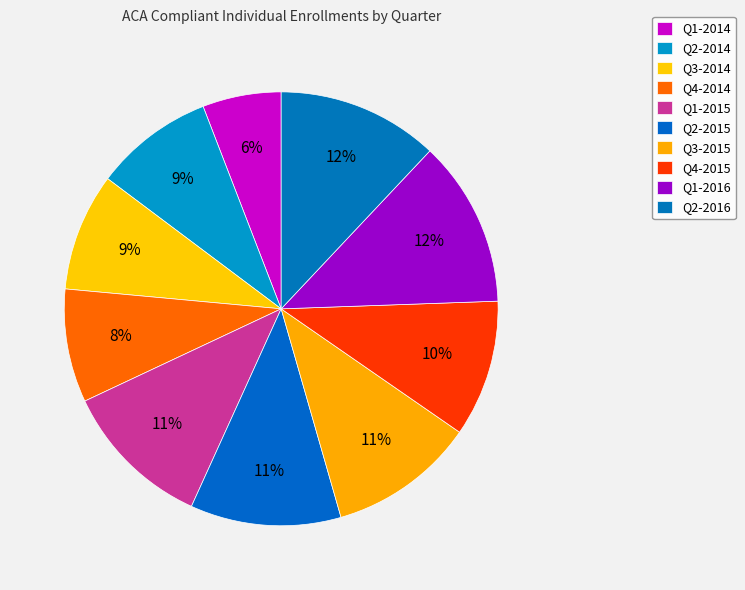

To the nearest percent, what portion does Q4-2015 represent?

10%